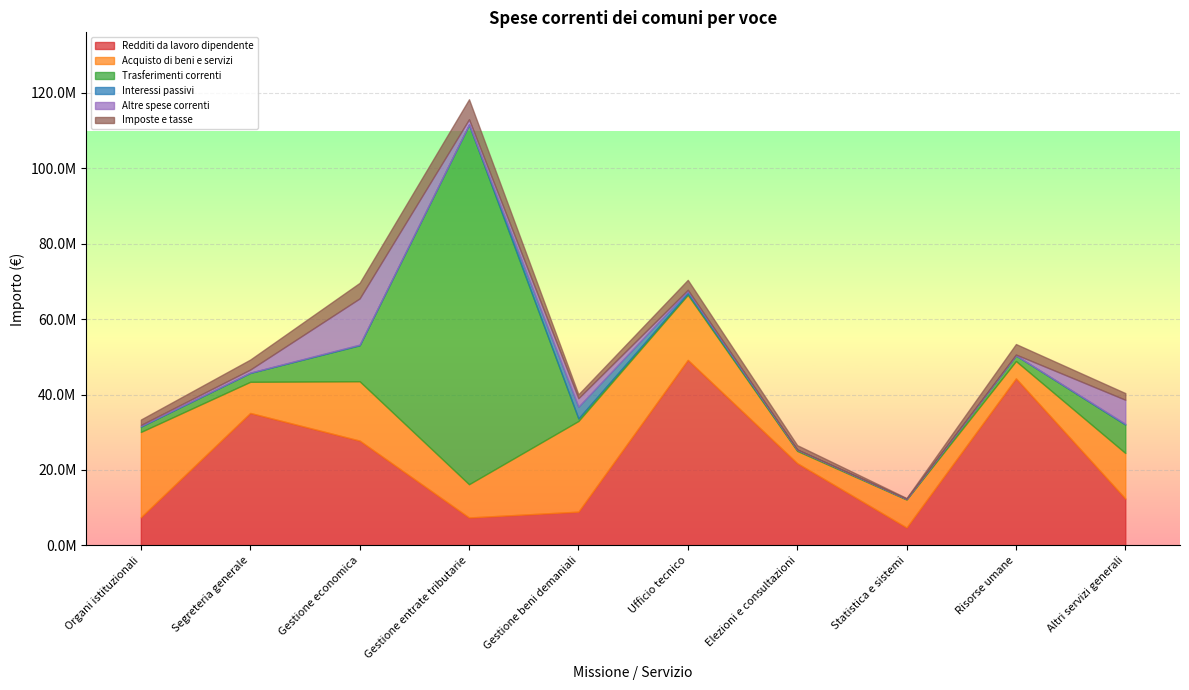

What position from the right is Ufficio tecnico?

5